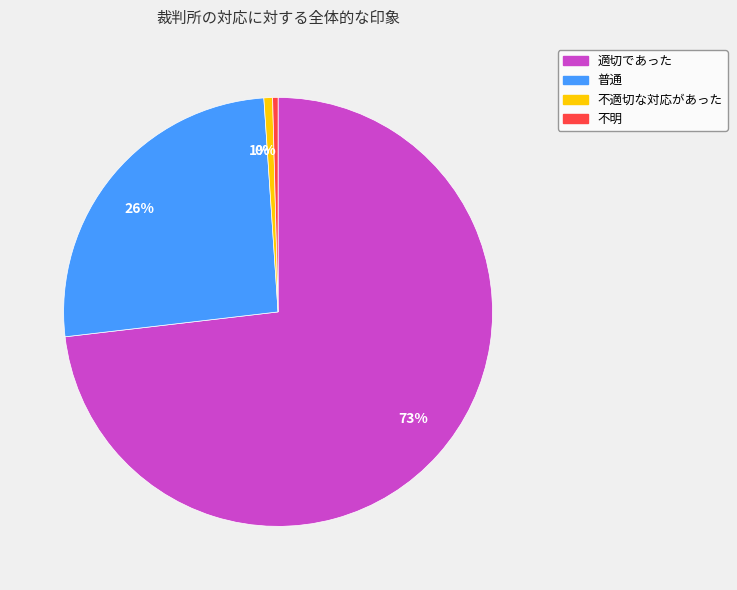

To the nearest percent, what is the average slice percentage?

25%